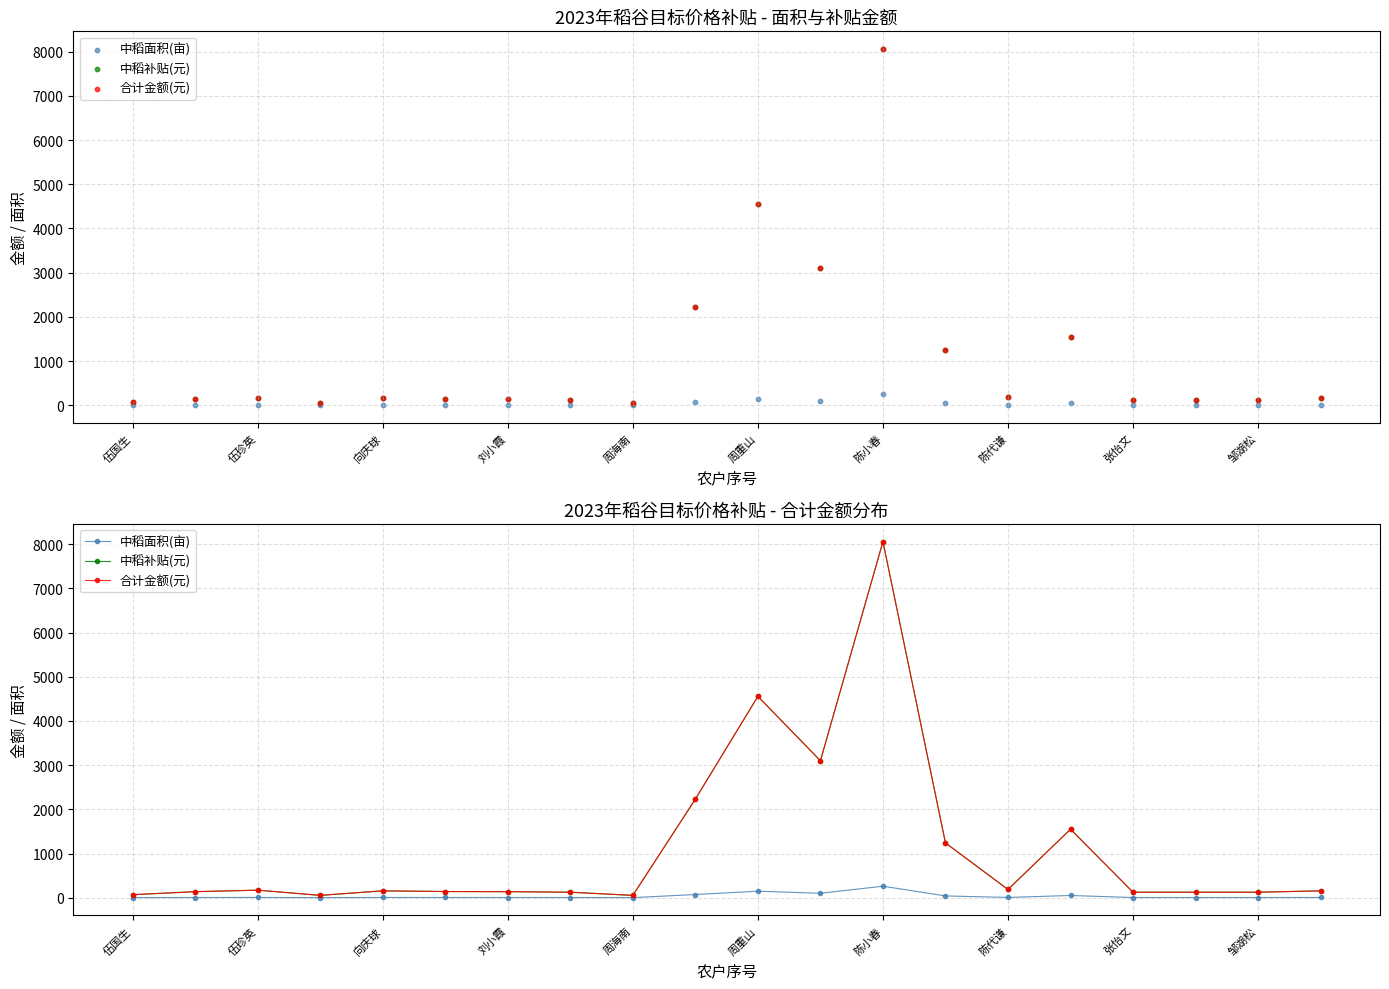

Which series has the largest Y range (max minus min)?

中稻补贴(元)